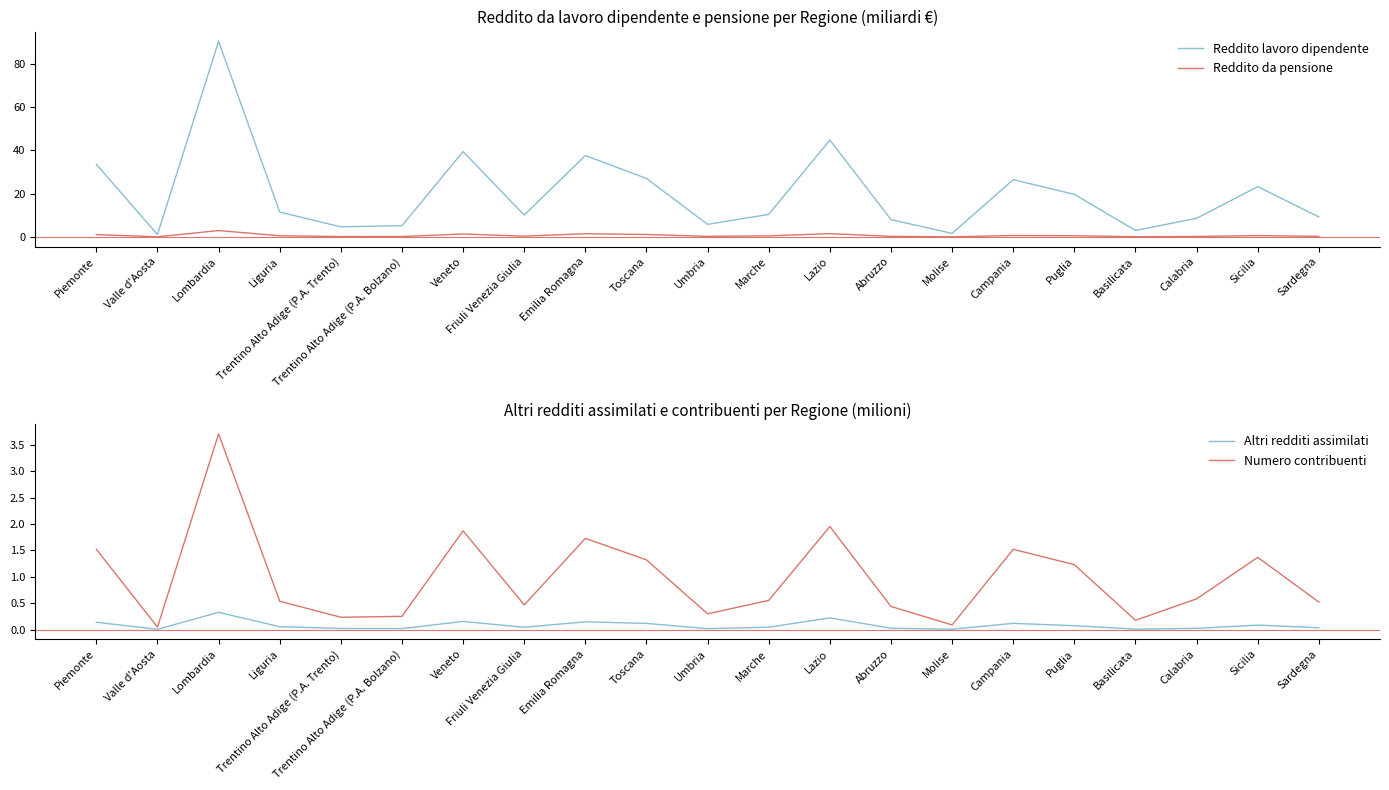

Which series has the widest spread of values?

Reddito lavoro dipendente